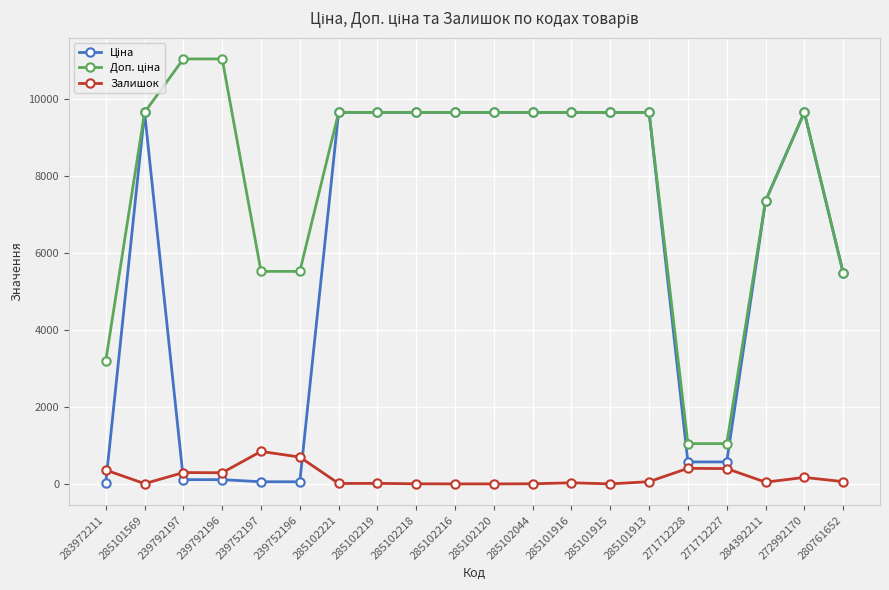

What is the total value across all series at 283972211?

3597.1